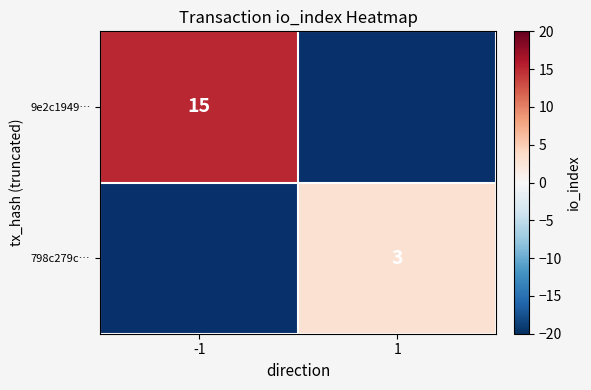

At how many categories does at least one series exceed 6?

1